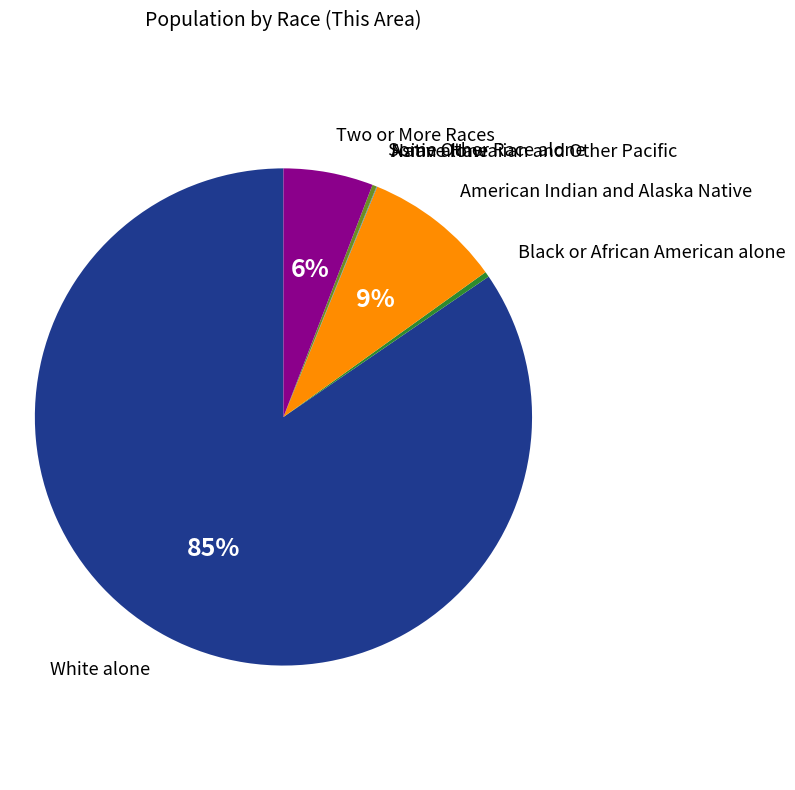

To the nearest percent, what portion does American Indian and Alaska Native represent?

9%